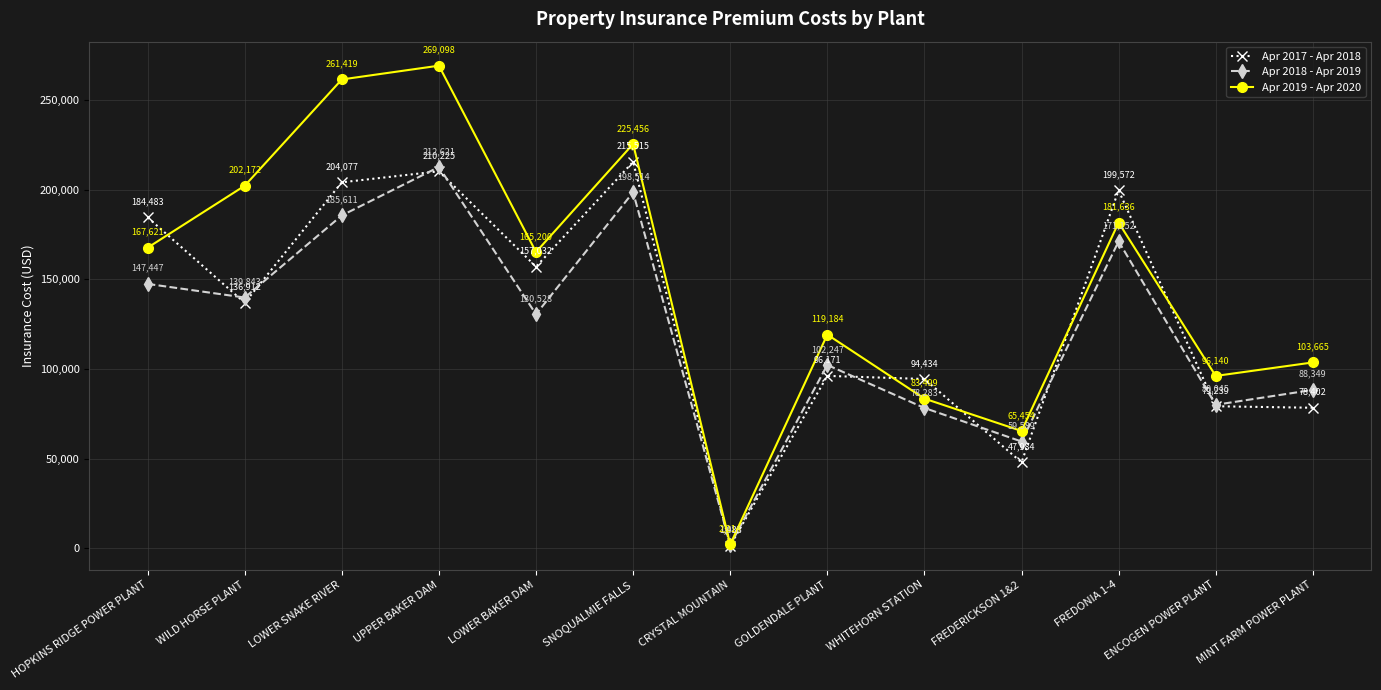

List the labels in order of Apr 2019 - Apr 2020 value, largest first.

UPPER BAKER DAM, LOWER SNAKE RIVER, SNOQUALMIE FALLS, WILD HORSE PLANT, FREDONIA 1-4, HOPKINS RIDGE POWER PLANT, LOWER BAKER DAM, GOLDENDALE PLANT, MINT FARM POWER PLANT, ENCOGEN POWER PLANT, WHITEHORN STATION, FREDERICKSON 1&2, CRYSTAL MOUNTAIN